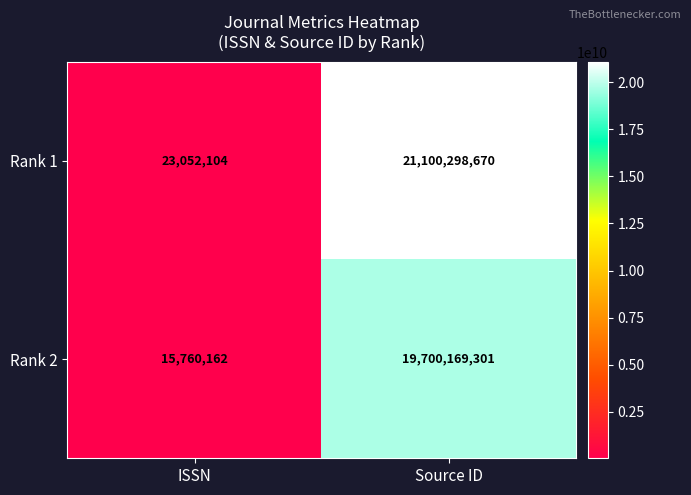

The Rank 1 series shows 10705324269 at Source ID. True or false?

False